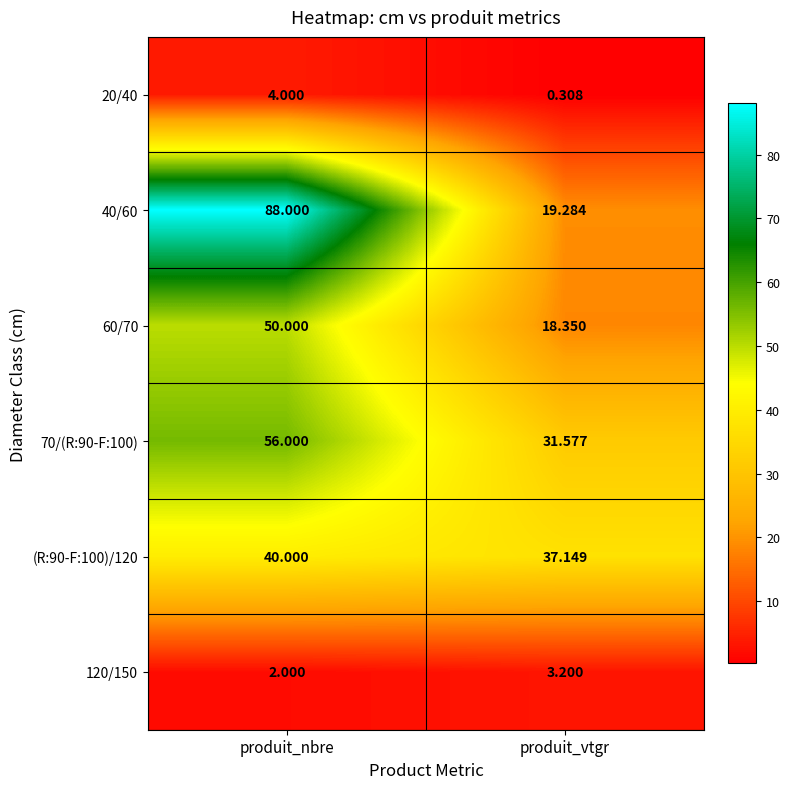

How many categories are shown in the chart?

2